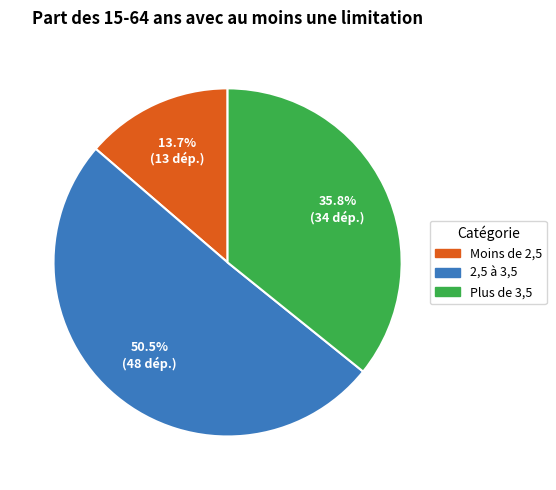

Is there a majority slice in this chart?

Yes